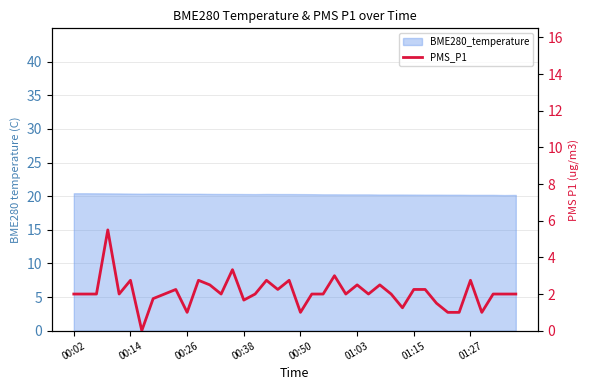

Approximately how many times larger is the value at 13 compared to 25?

0.8